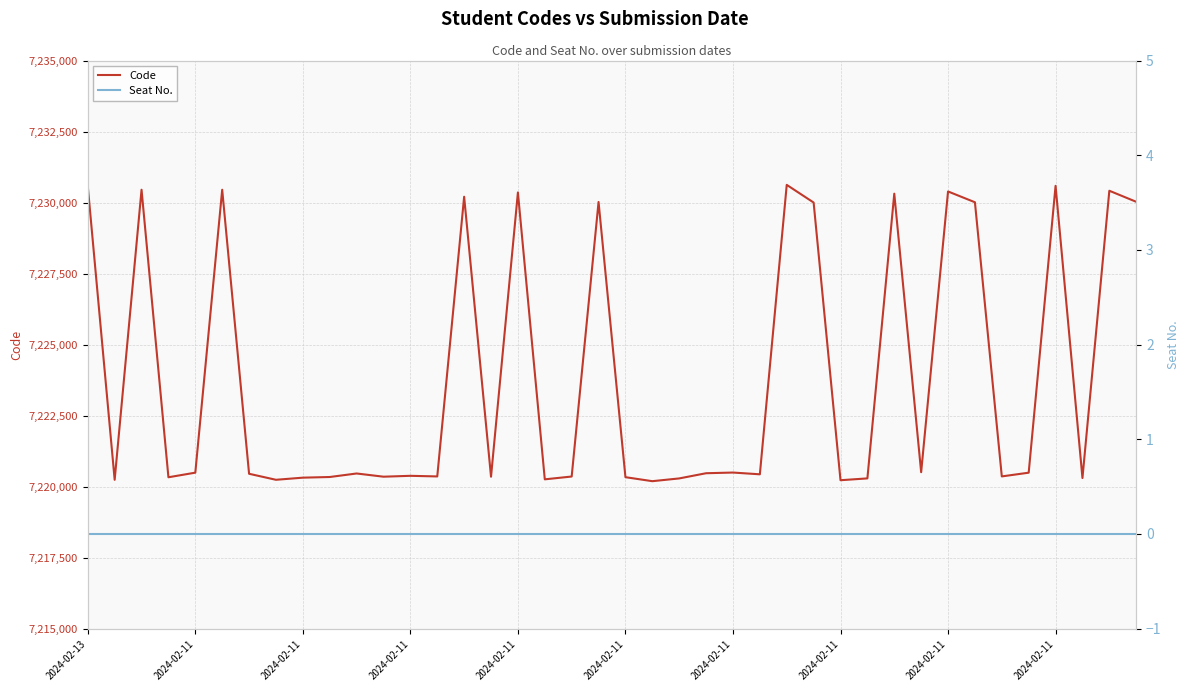

Which has a higher value, 11 or 2024-02-11?

2024-02-11